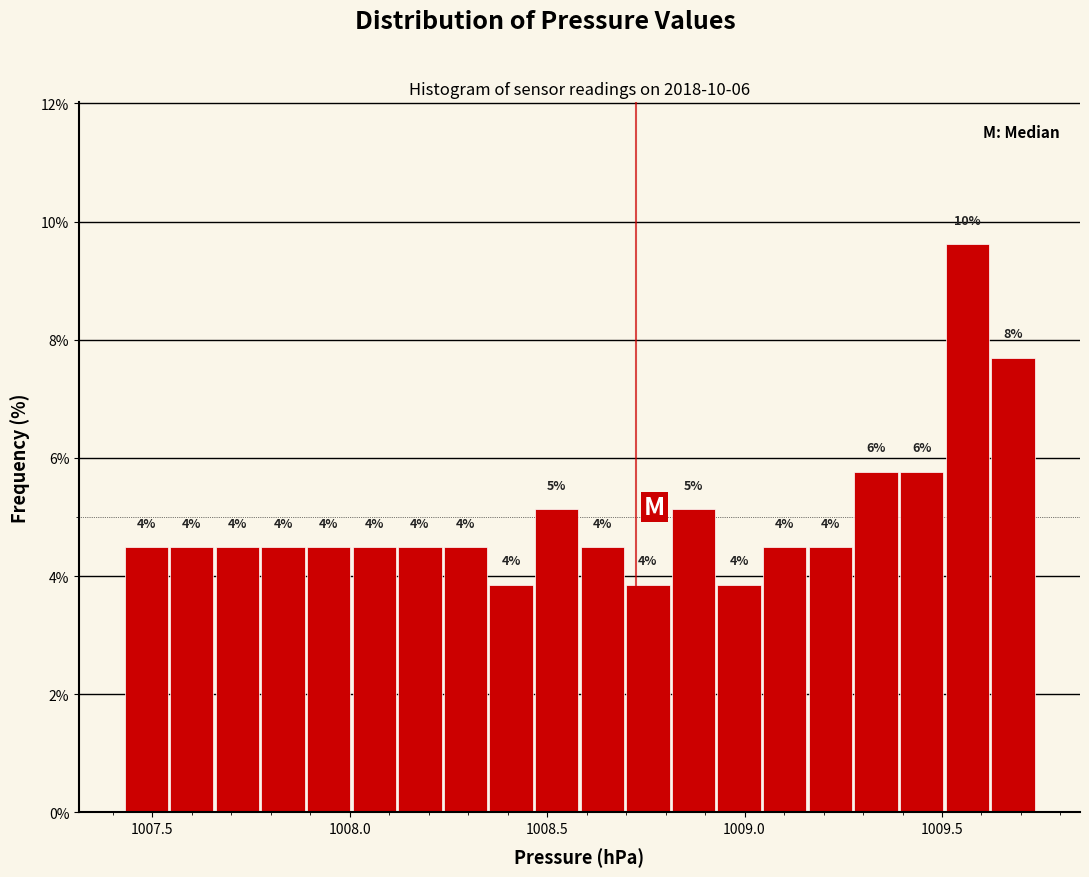

Around what value on the x-axis is the tallest bar? Give the approximate position of its centre, as read against the axis.

1009.55